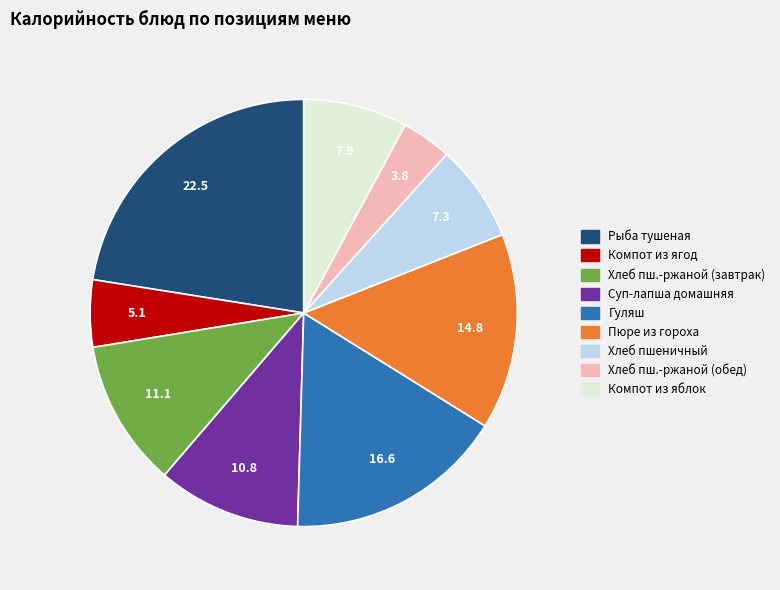

Is there any slice that represents more than half of the pie?

No